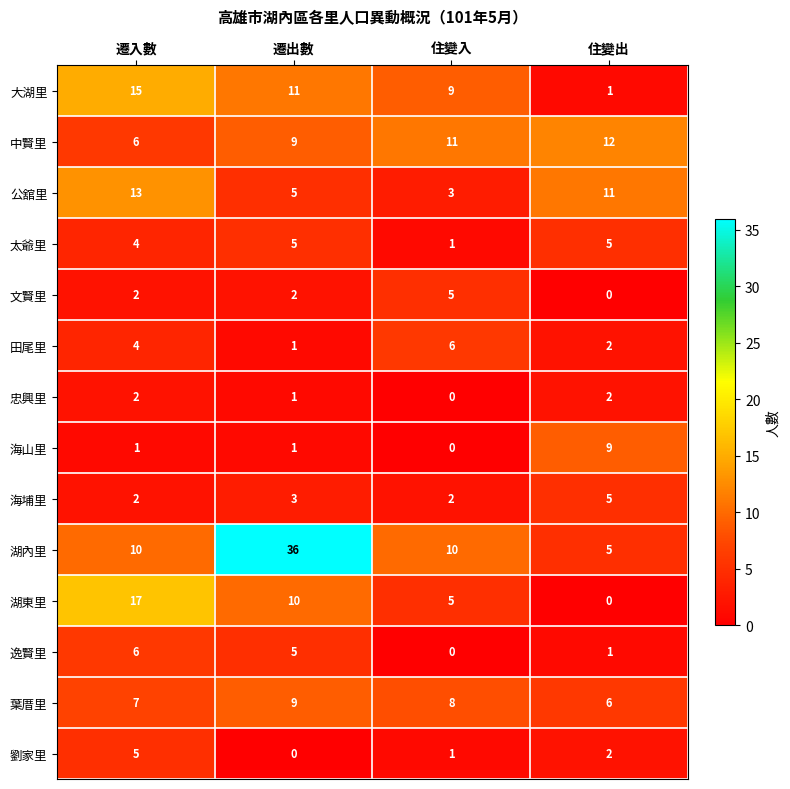

Is the value of 公舘里 at 住變入 greater than the value of 逸賢里 at 住變出?

Yes